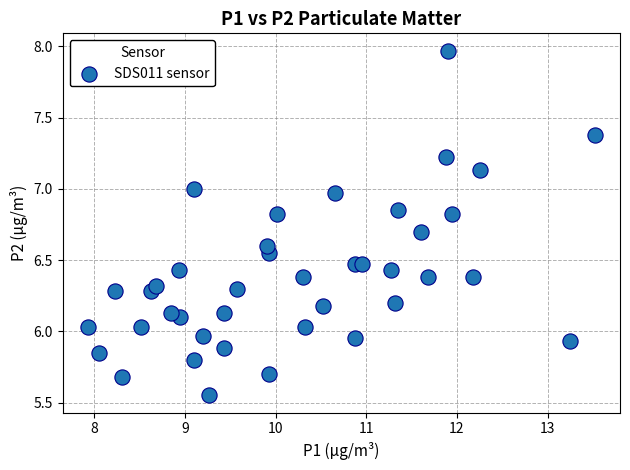

What is the range of Y values (max minus min)?

2.4